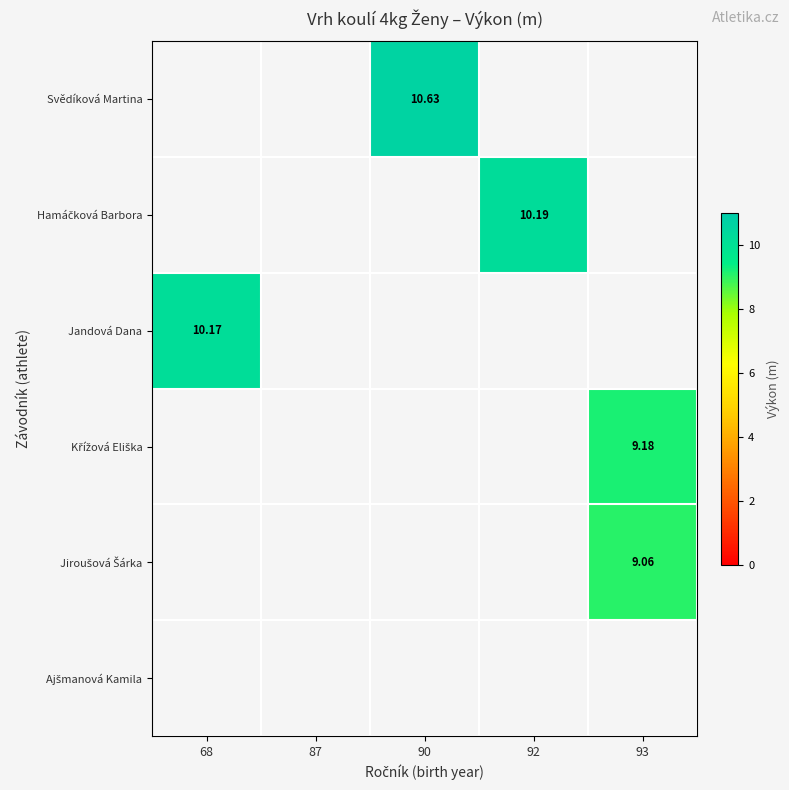

True or false: Křížová Eliška has a value of 2.7 at 93.

False